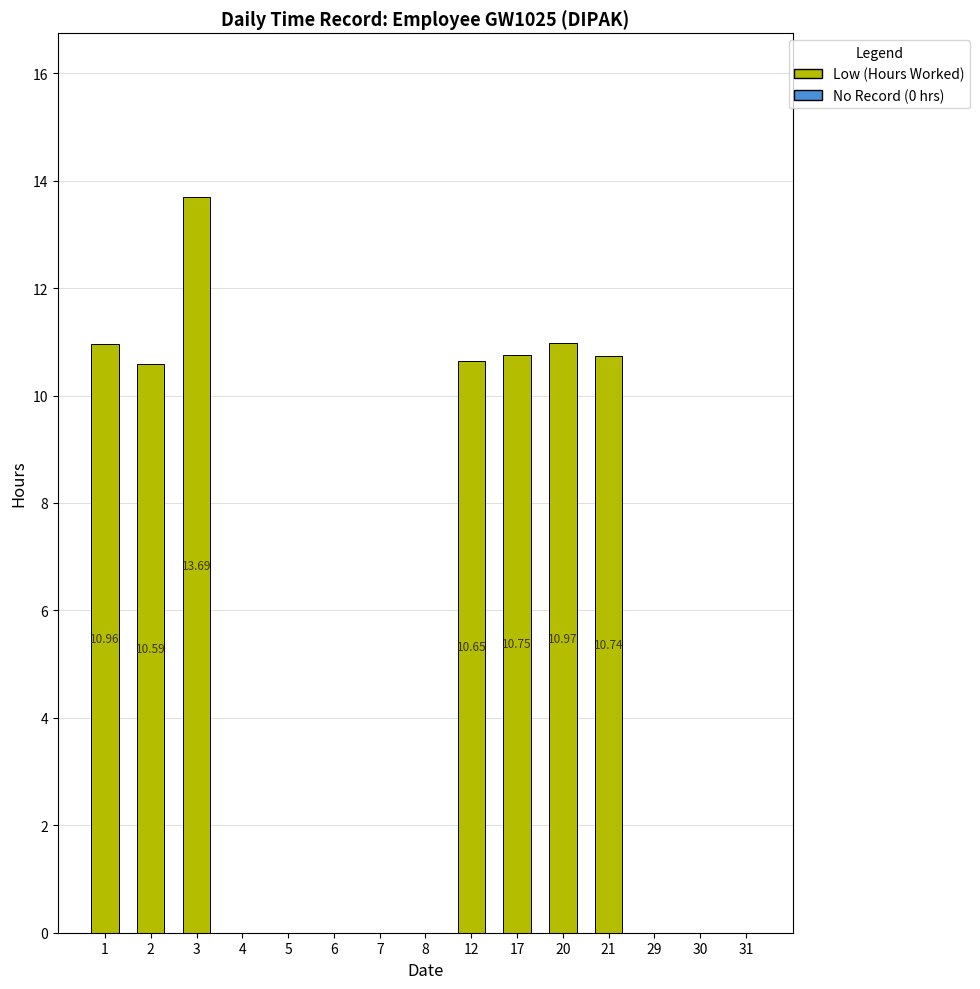

What is the average value?

5.2